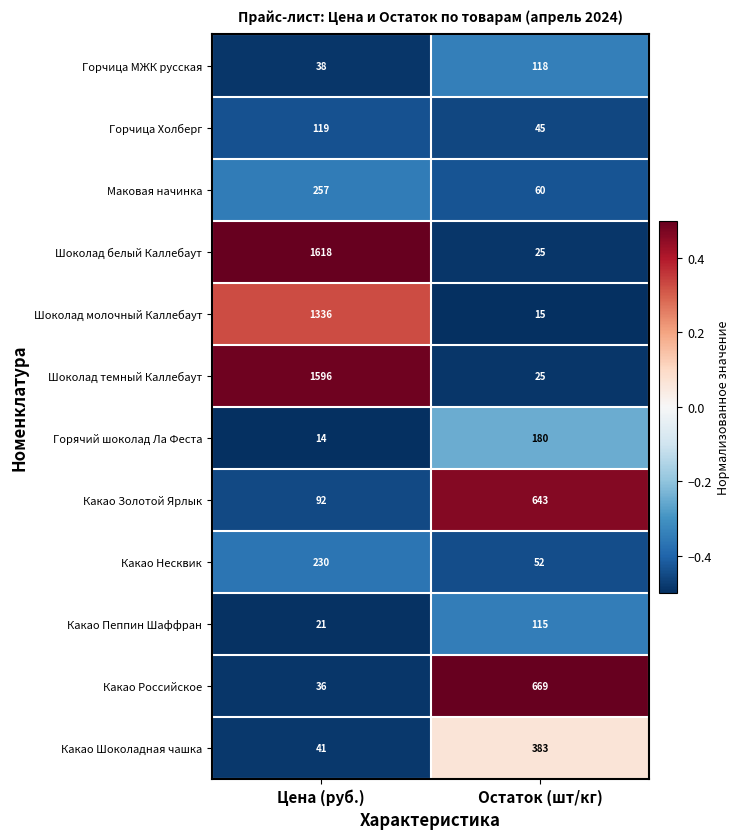

What is the minimum value shown in the chart?

14